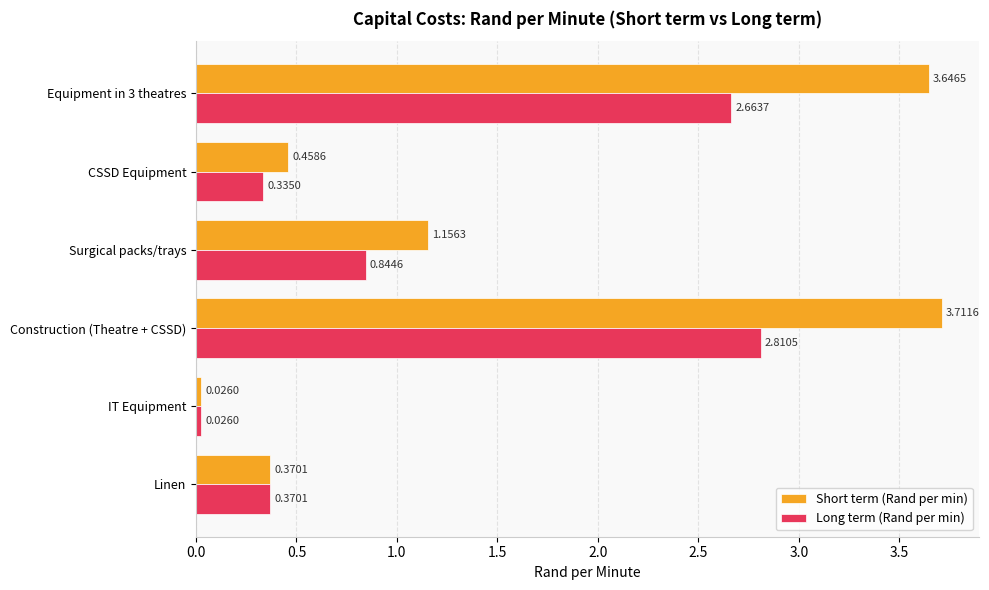

Rank the series at Surgical packs/trays from highest to lowest value.

Short term (Rand per min), Long term (Rand per min)